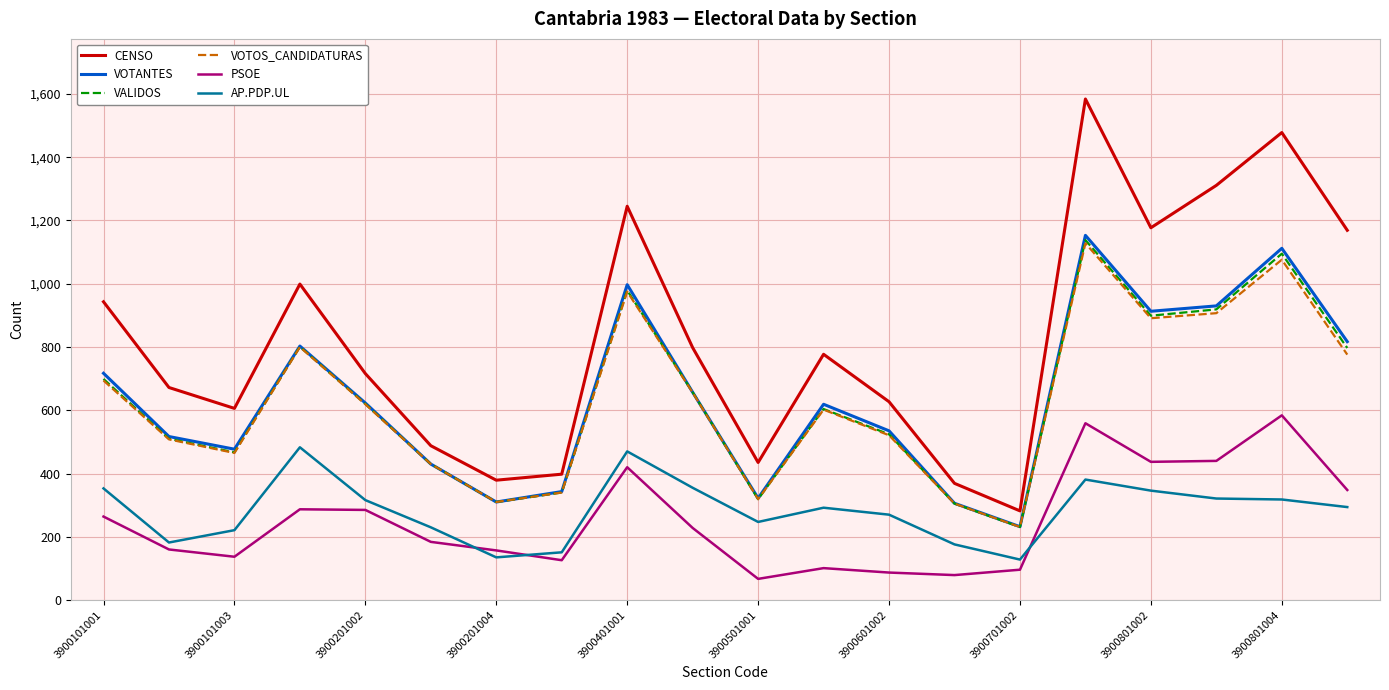

What is the highest value of the VOTANTES series?

1153